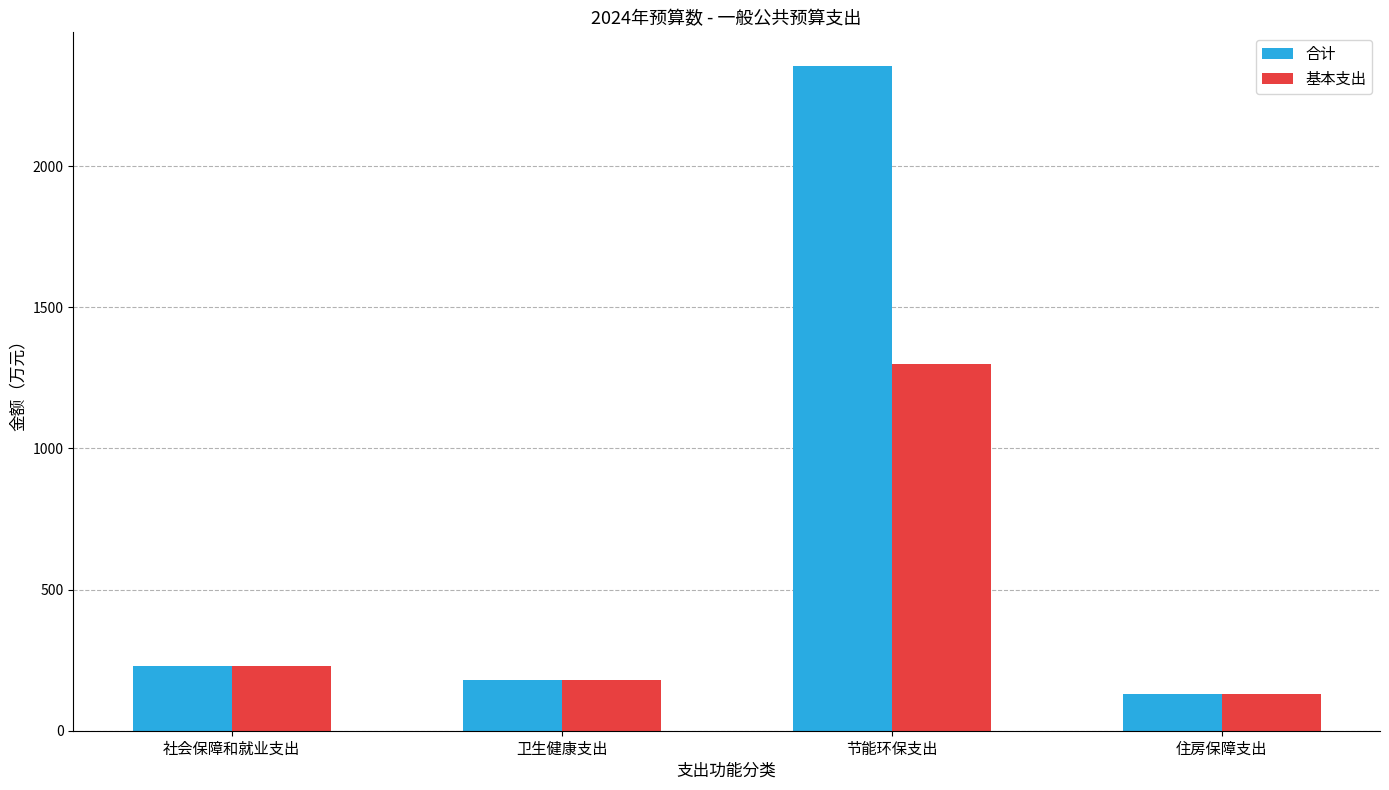

Rank the series by their average value, from lowest to highest.

基本支出, 合计